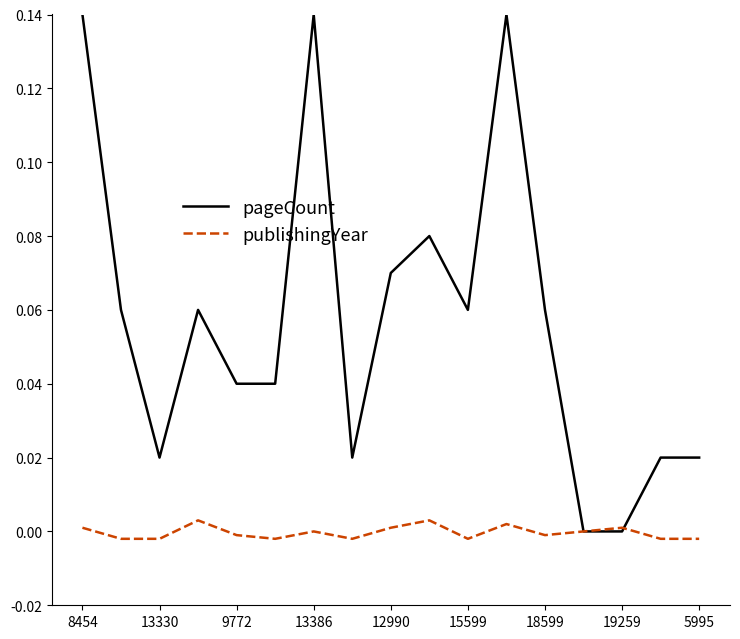

Which series has the largest total across all categories?

pageCount